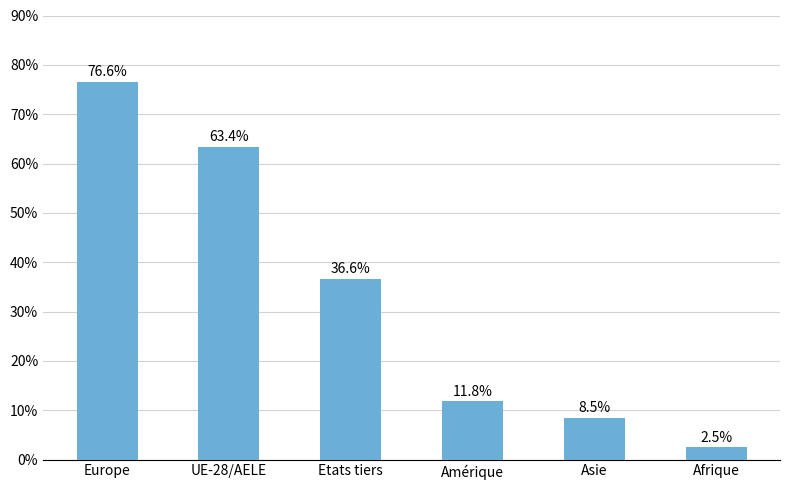

The value at Etats tiers is 36.6. True or false?

True